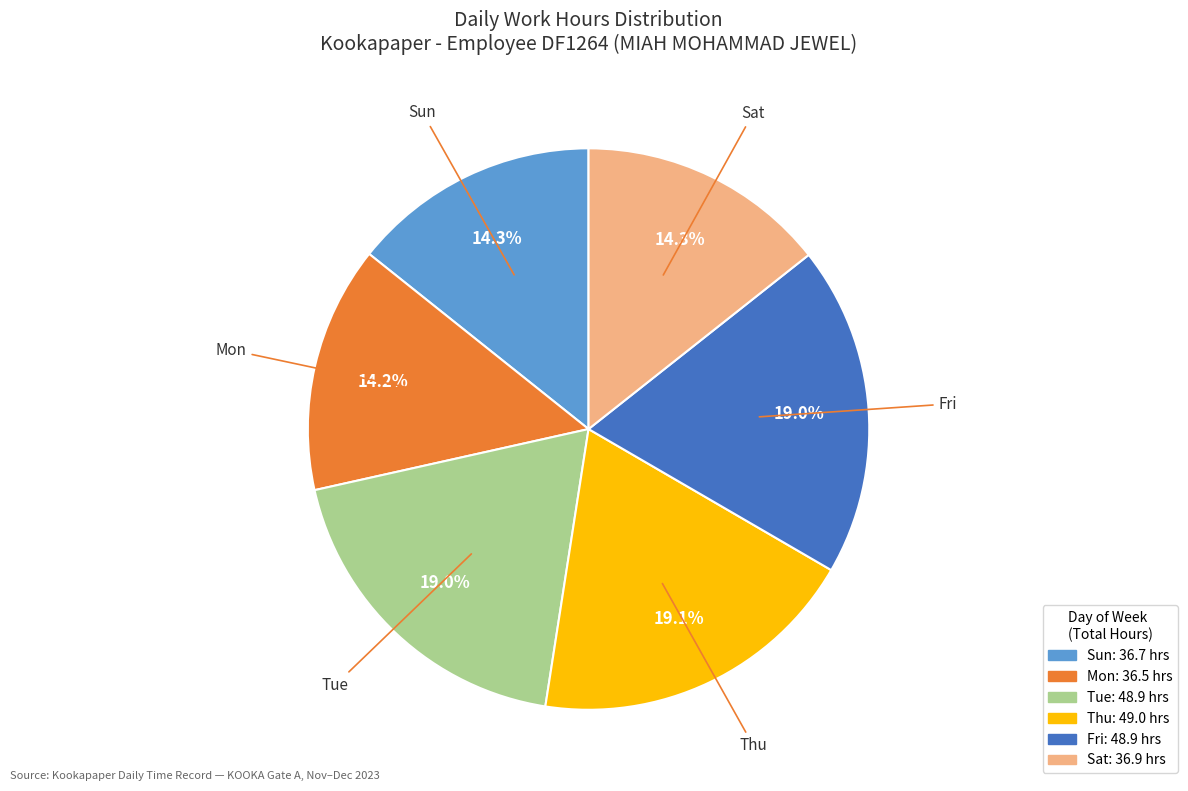

Does any single category account for the majority?

No